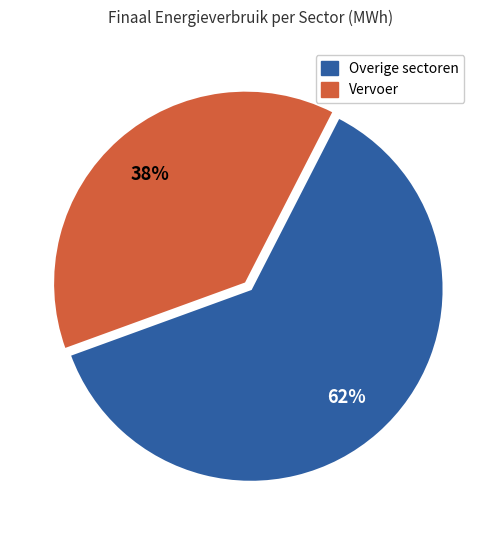

Is there a majority slice in this chart?

Yes